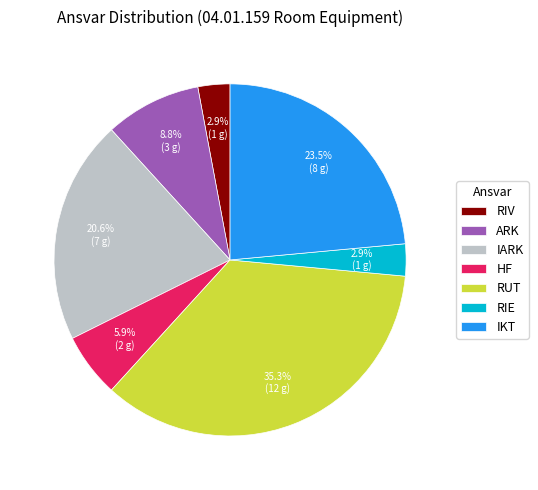

Is there any slice that represents more than half of the pie?

No